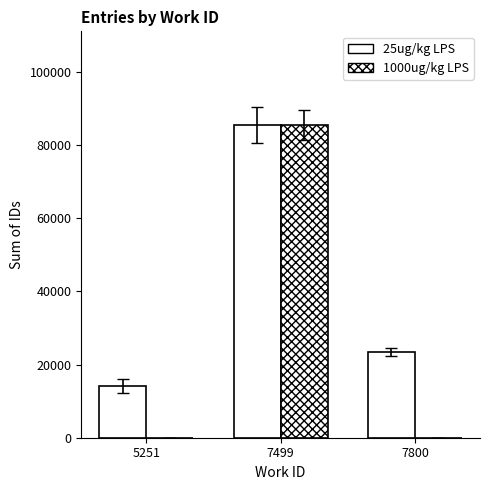

Does the chart contain stacked bars?

No